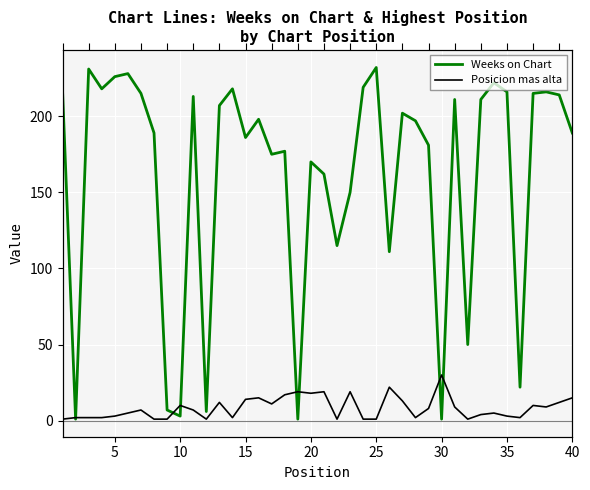

How many data points in Posicion mas alta are above 7?

19